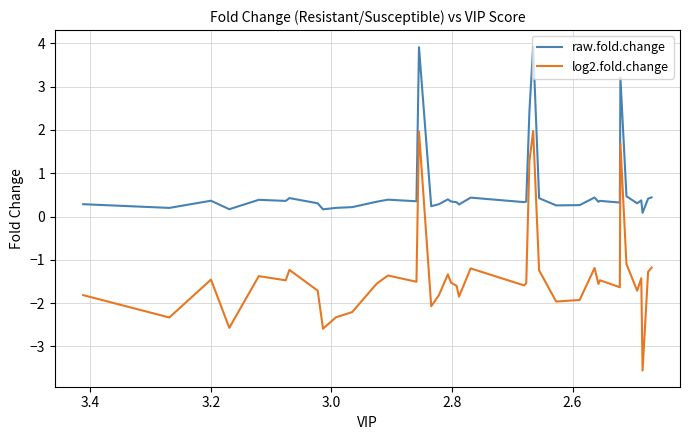

What is the maximum value shown in the chart?

3.9